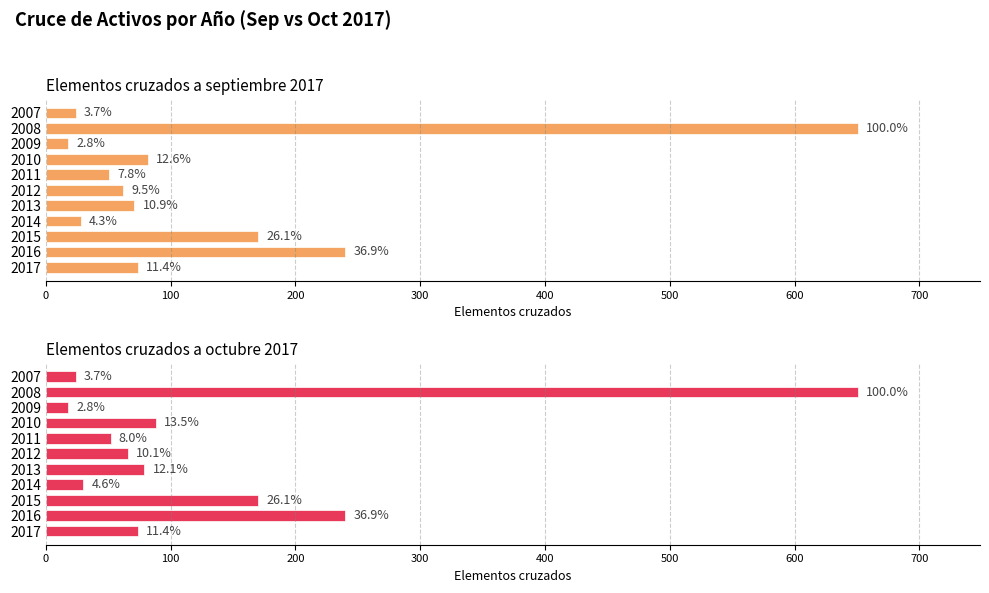

Read the Elementos cruzados a septiembre 2017 value at 2014.

28